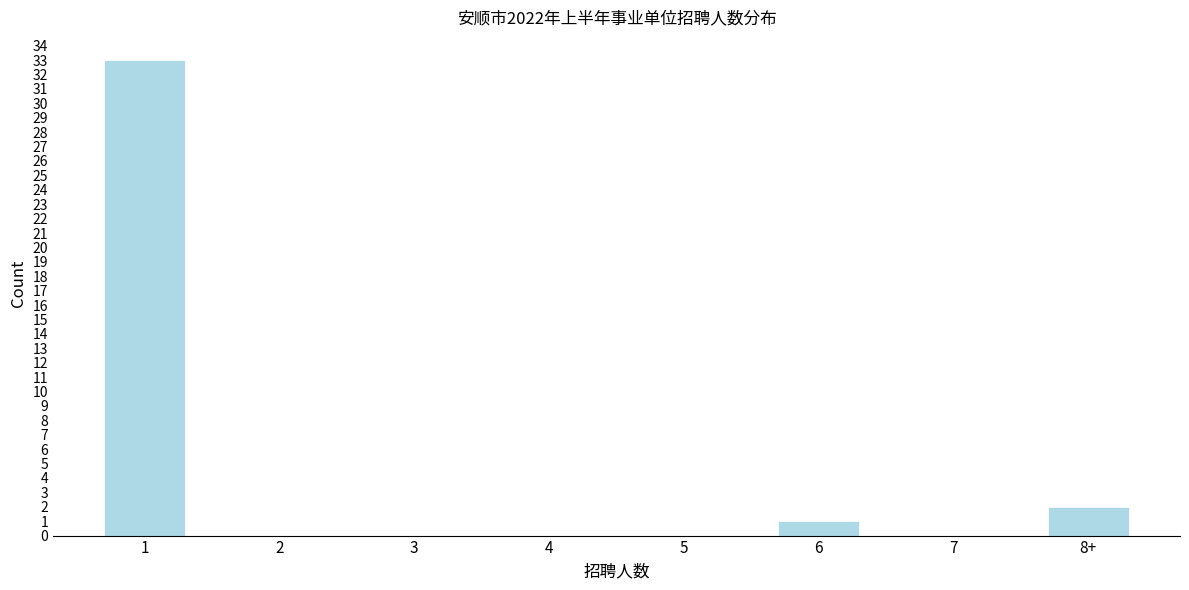

Reading left to right, list all the values displayed in this chart.

1=33	2=0	3=0	4=0	5=0	6=1	7=0	8+=2